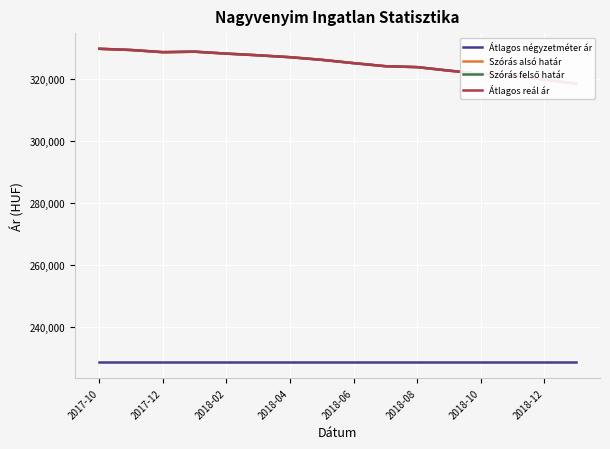

Reading left to right, extract all data points from this chart.

Átlagos négyzetméter ár: 228571	228571	228571	228571	228571	228571	228571	228571	228571	228571	228571	228571	228571	228571	228571	228571
Szórás alsó határ: 329850	329459	328757	328913	328290	327748	327130	326284	325214	324227	323924	322795	321747	321152	319894	318573
Szórás felső határ: 329850	329459	328757	328913	328290	327748	327130	326284	325214	324227	323924	322795	321747	321152	319894	318573
Átlagos reál ár: 329850	329459	328757	328913	328290	327748	327130	326284	325214	324227	323924	322795	321747	321152	319894	318573